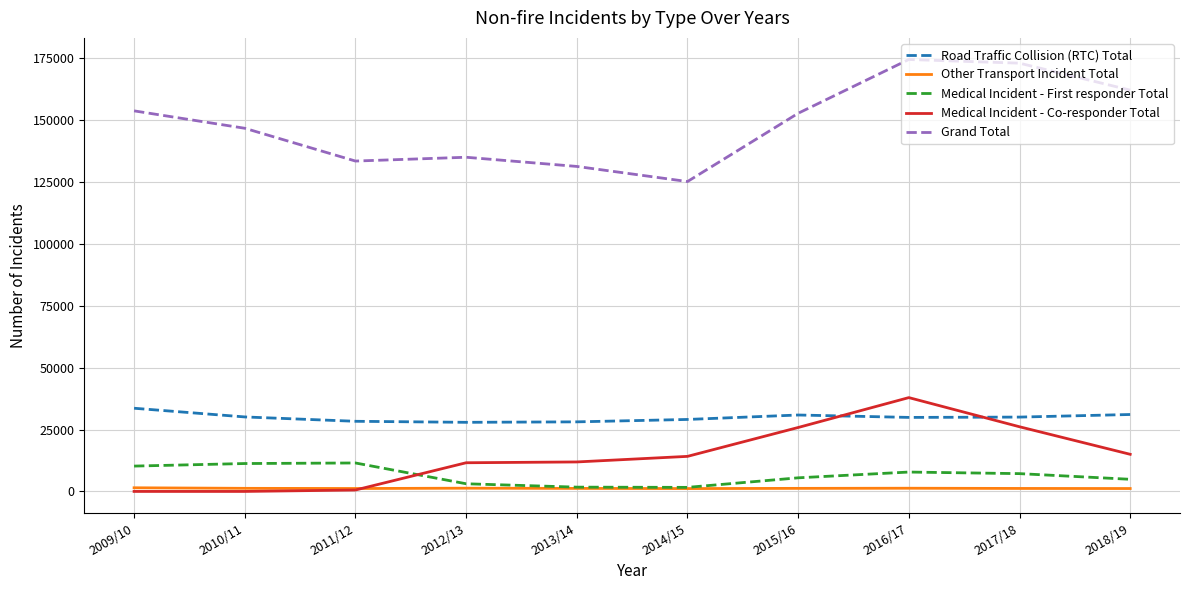

Is this an area chart (filled region under the line)?

No